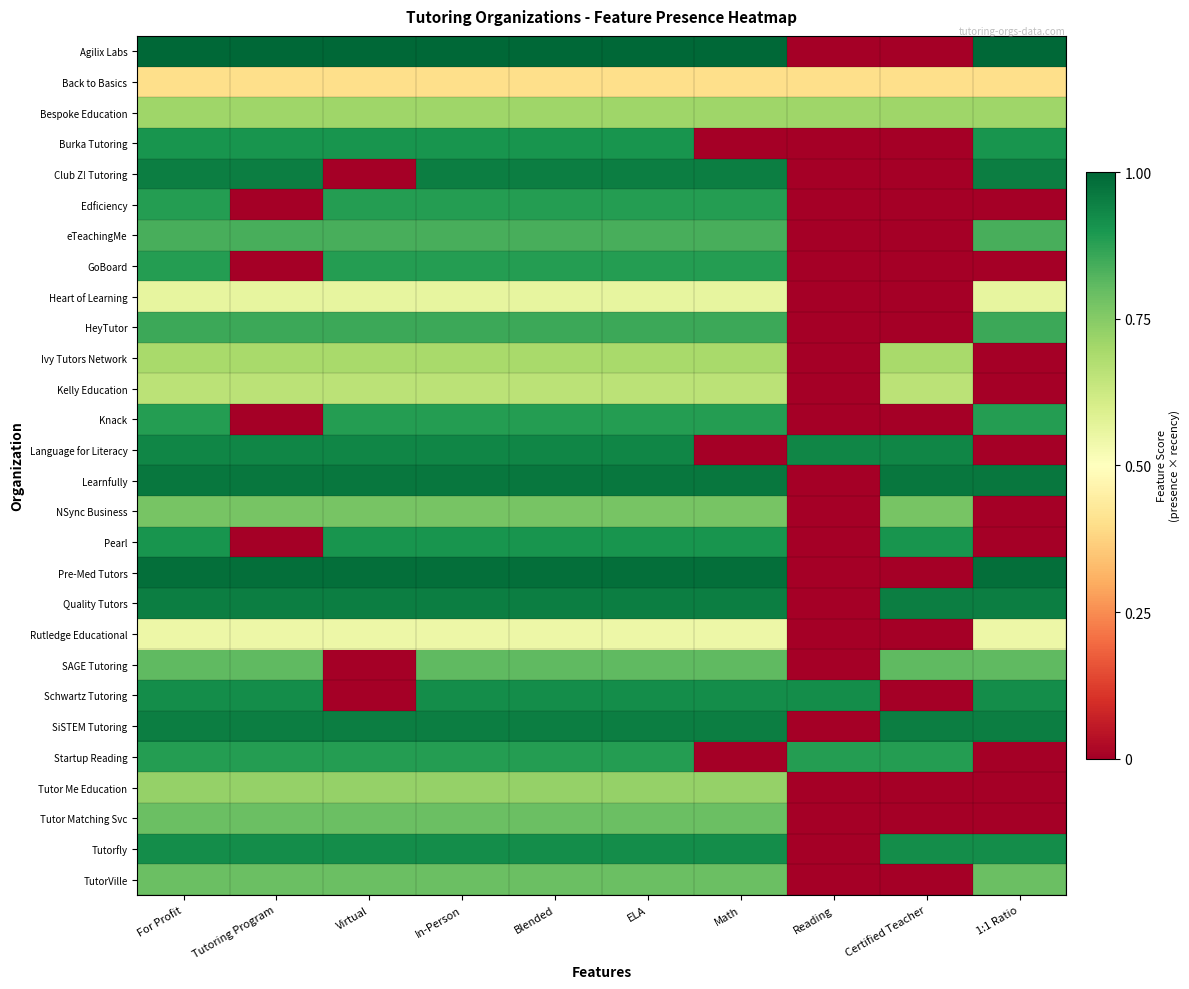

Rank the series at Reading from highest to lowest value.

Language for Literacy, Schwartz Tutoring, Startup Reading, Bespoke Education, Back to Basics, Agilix Labs, Burka Tutoring, Club Z! Tutoring, Edficiency, eTeachingMe, GoBoard, Heart of Learning, HeyTutor, Ivy Tutors Network, Kelly Education, Knack, Learnfully, NSync Business, Pearl, Pre-Med Tutors, Quality Tutors, Rutledge Educational, SAGE Tutoring, SiSTEM Tutoring, Tutor Me Education, Tutor Matching Svc, Tutorfly, TutorVille